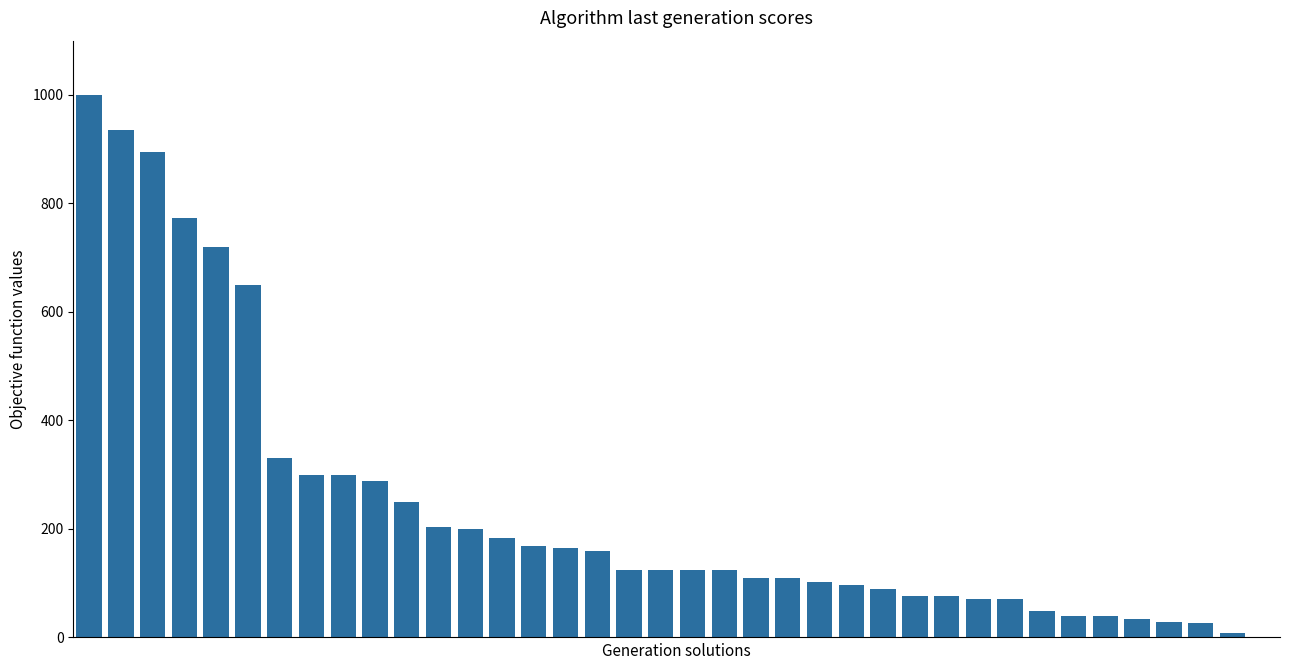

What is the sum of all values?

9049